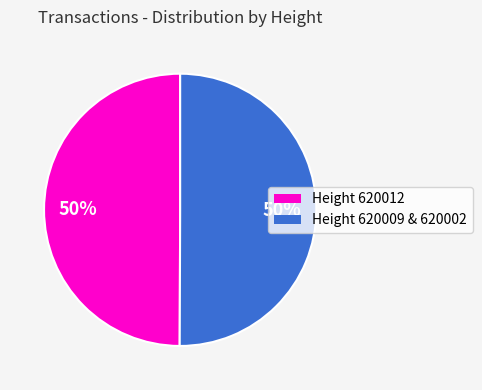

To the nearest percent, what is the average slice percentage?

50%